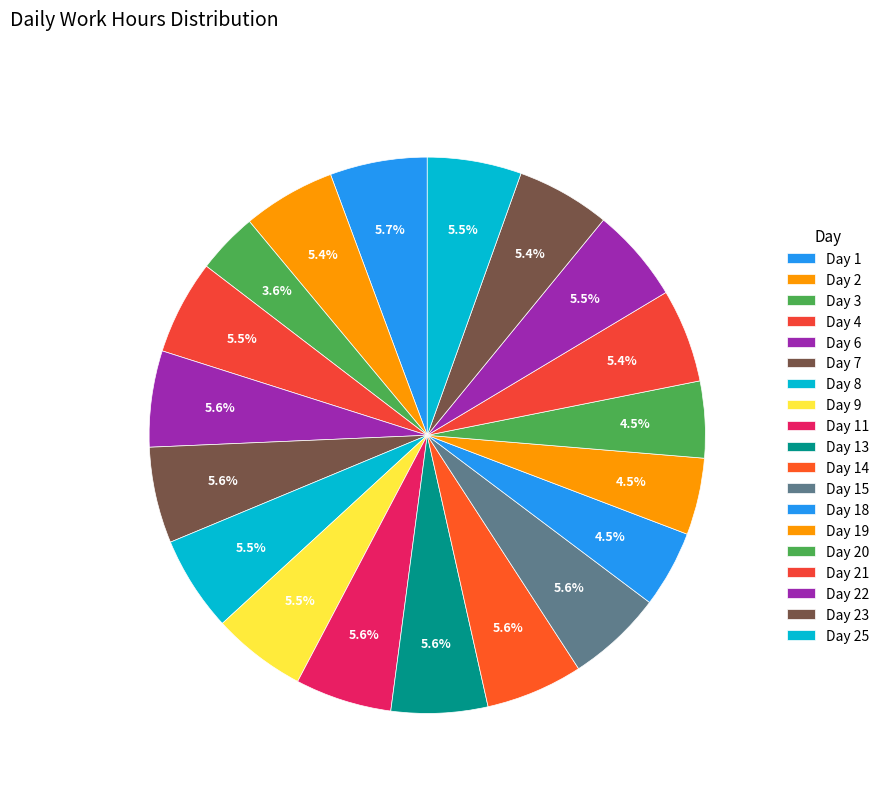

Combined, do Day 4 and Day 9 account for over 50%?

No